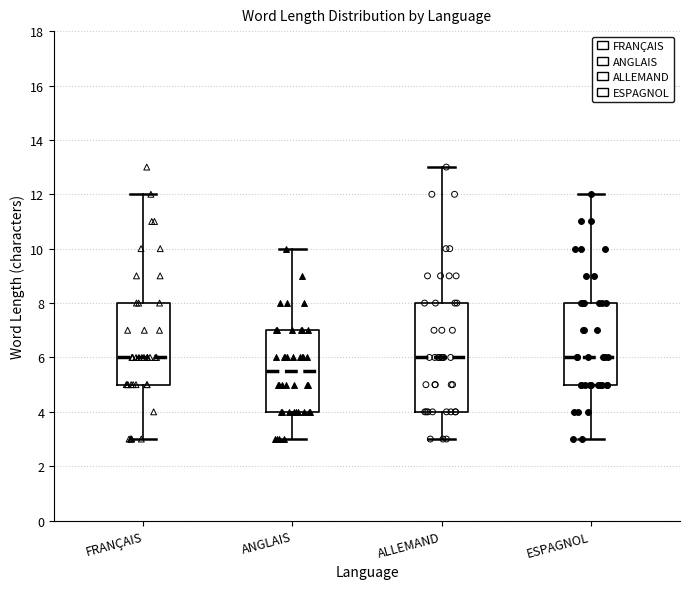

Reading left to right, transcribe this box plot: for each box, give where its median line is, the range the box spans, and where its two whiskers end, as read against the y-axis. The values are not printed on the chart, so give them approximately, as read against the axis.

FRANÇAIS: median 6.0, box 5.0 to 8.0, whiskers 3.0 to 12.0
ANGLAIS: median 5.6, box 4.0 to 7.0, whiskers 3.0 to 10.0
ALLEMAND: median 6.0, box 4.0 to 8.0, whiskers 3.0 to 13.0
ESPAGNOL: median 6.0, box 5.0 to 8.0, whiskers 3.0 to 12.0